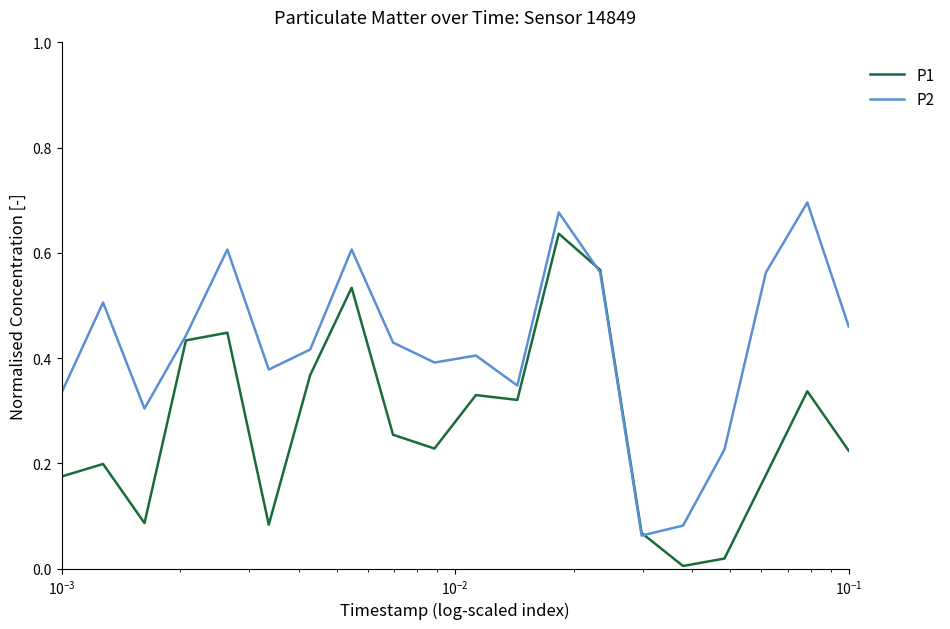

Rank the series by their average value, from highest to lowest.

P2, P1